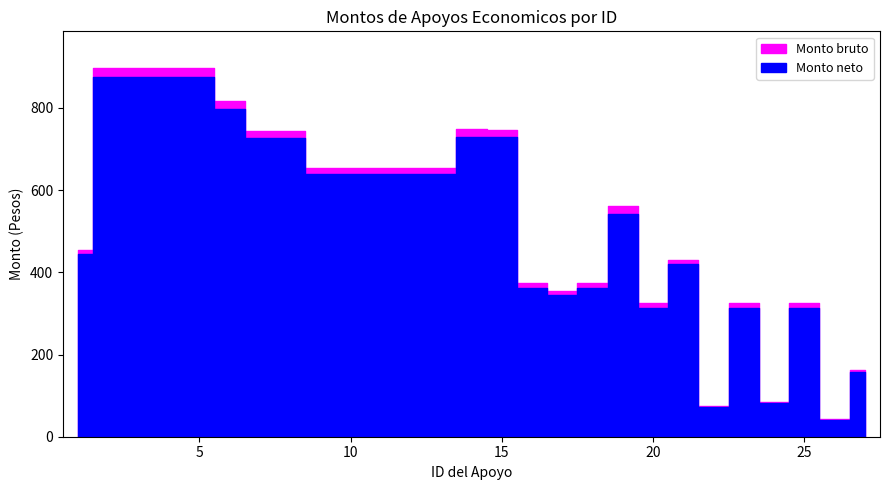

True or false: Monto bruto has more than 0 interior local peaks.

True